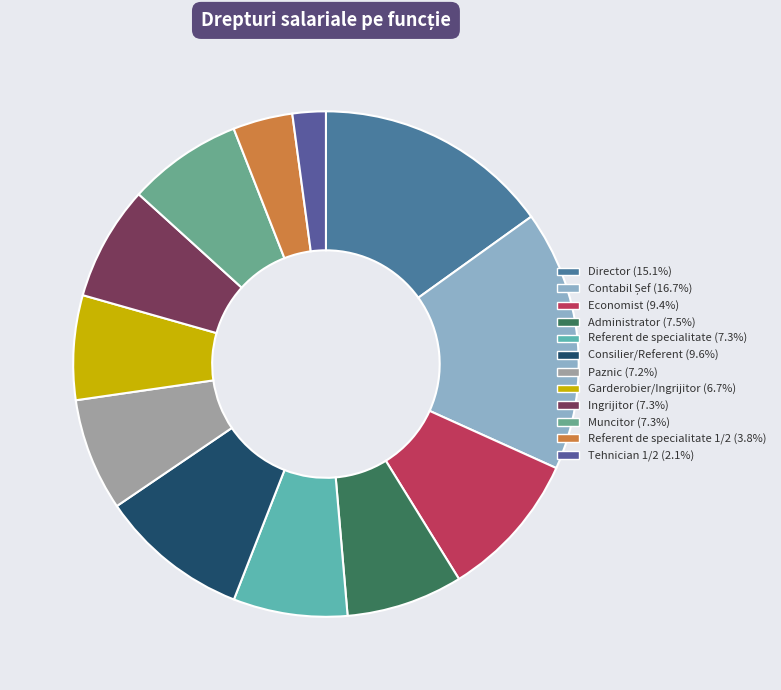

How many segments does this pie chart have?

12